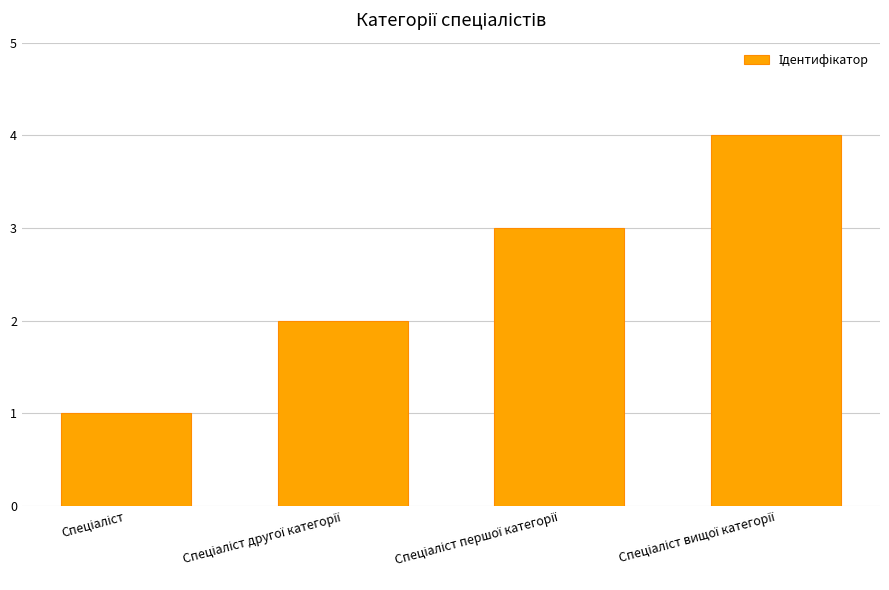

What is the smallest value displayed?

1